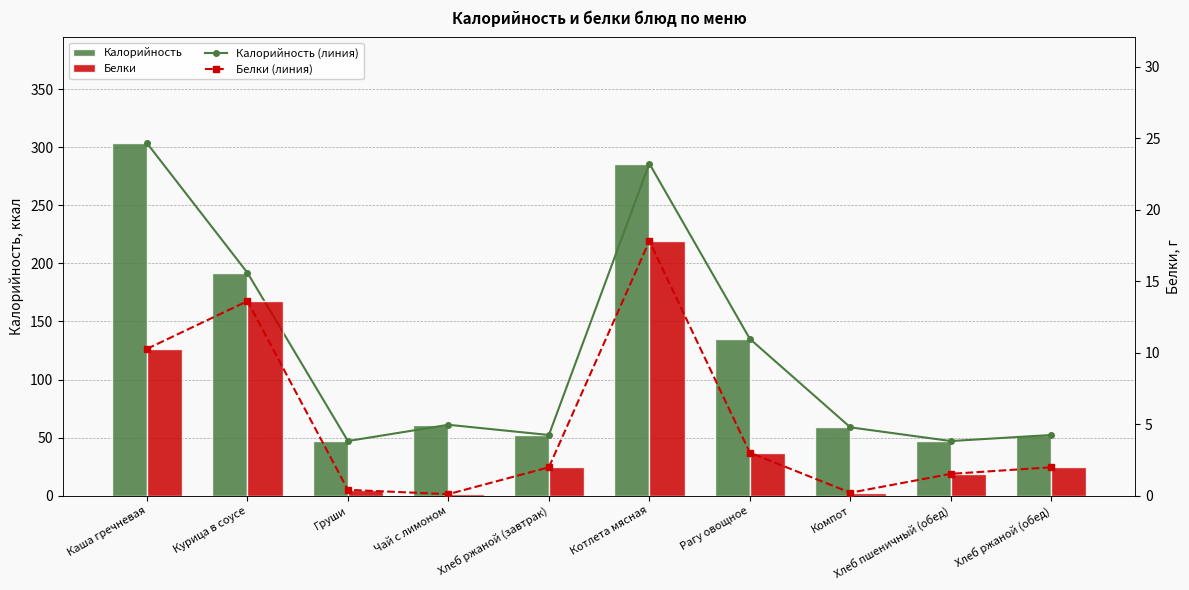

What is the total value across all series at Чай с лимоном?

122.2